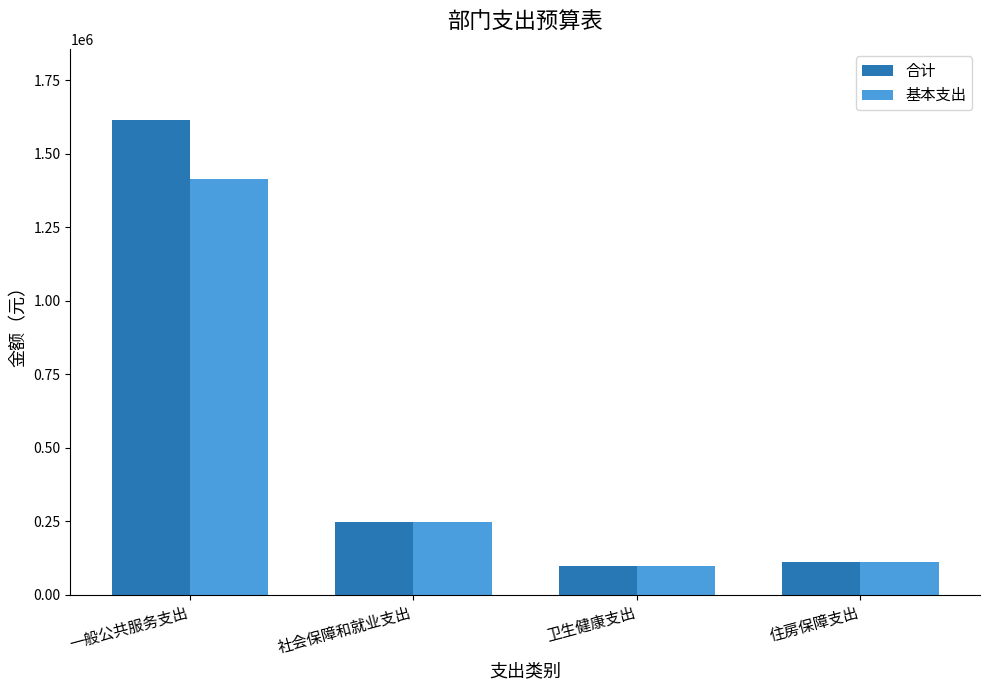

At which label is 基本支出 closest to 756722?

社会保障和就业支出